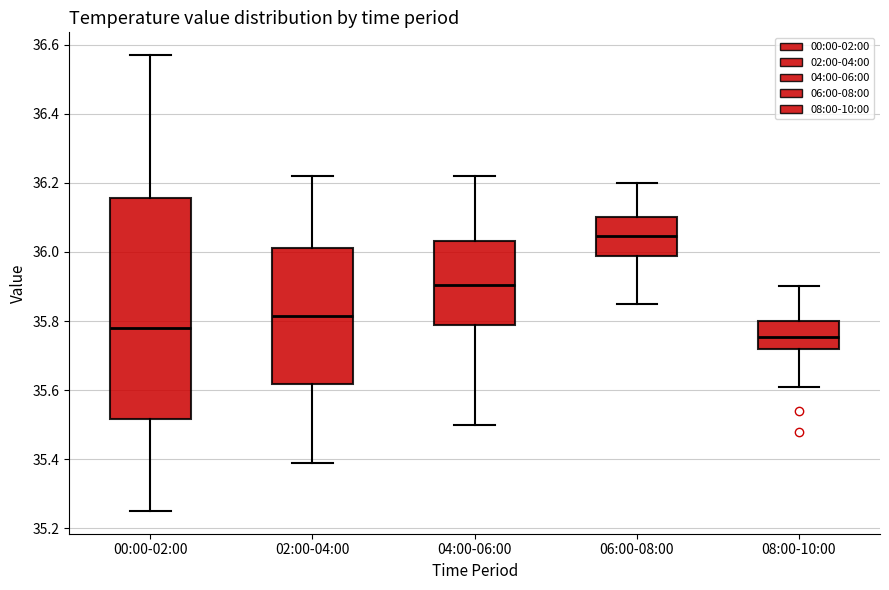

Reading left to right, read every box against the y-axis: the position of its median line, the range the box covers, and the ends of its whiskers. The values are not printed on the chart, so give them approximately, as read against the axis.

00:00-02:00: median 35.78, box 35.52 to 36.16, whiskers 35.26 to 36.58
02:00-04:00: median 35.82, box 35.62 to 36.02, whiskers 35.40 to 36.22
04:00-06:00: median 35.90, box 35.78 to 36.04, whiskers 35.50 to 36.22
06:00-08:00: median 36.04, box 35.98 to 36.10, whiskers 35.86 to 36.20
08:00-10:00: median 35.76, box 35.72 to 35.80, whiskers 35.62 to 35.90